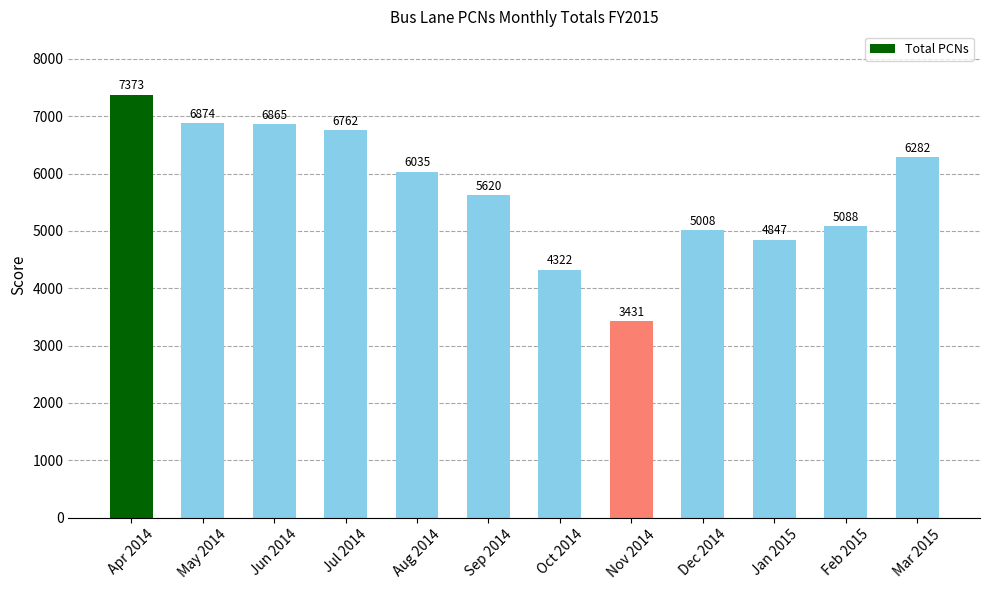

What is the sum of the values at May 2014 and Apr 2014?

14247